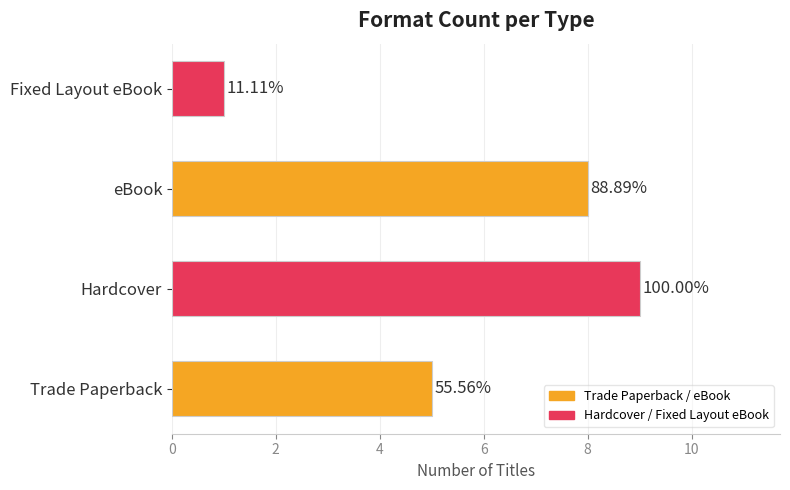

How many bars are there in total?

4